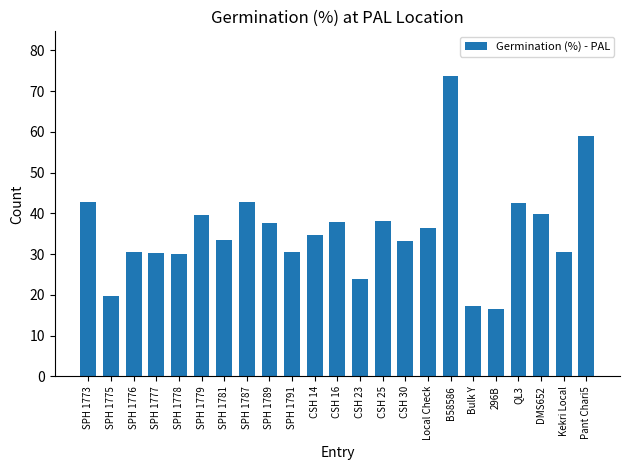

How many values are below 34?

11